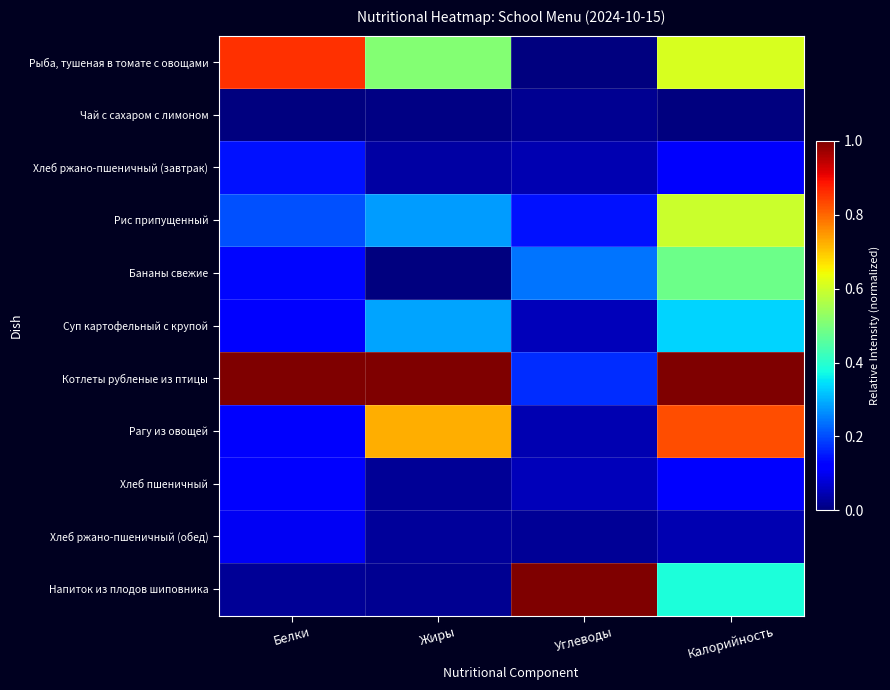

Which category has the lowest value across all series?

Углеводы